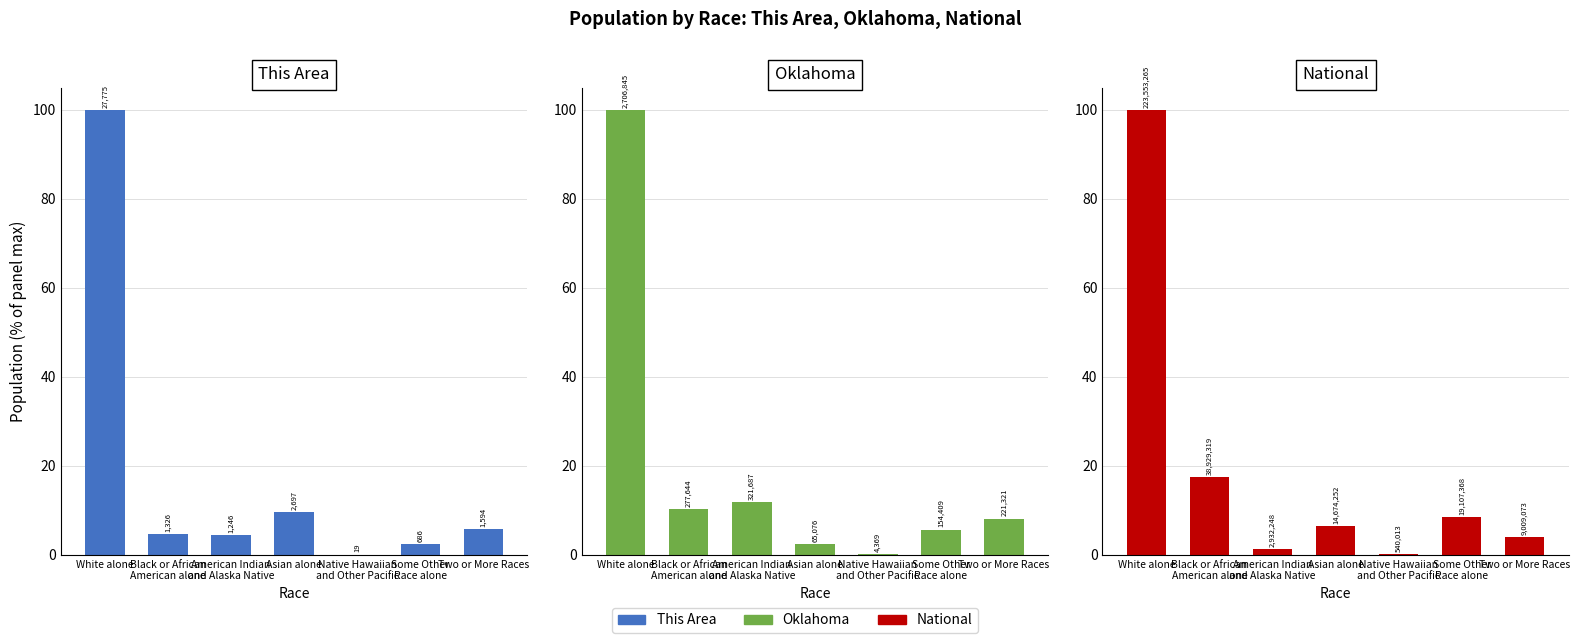

What is the difference between the highest and lowest values at Asian alone?

7.3